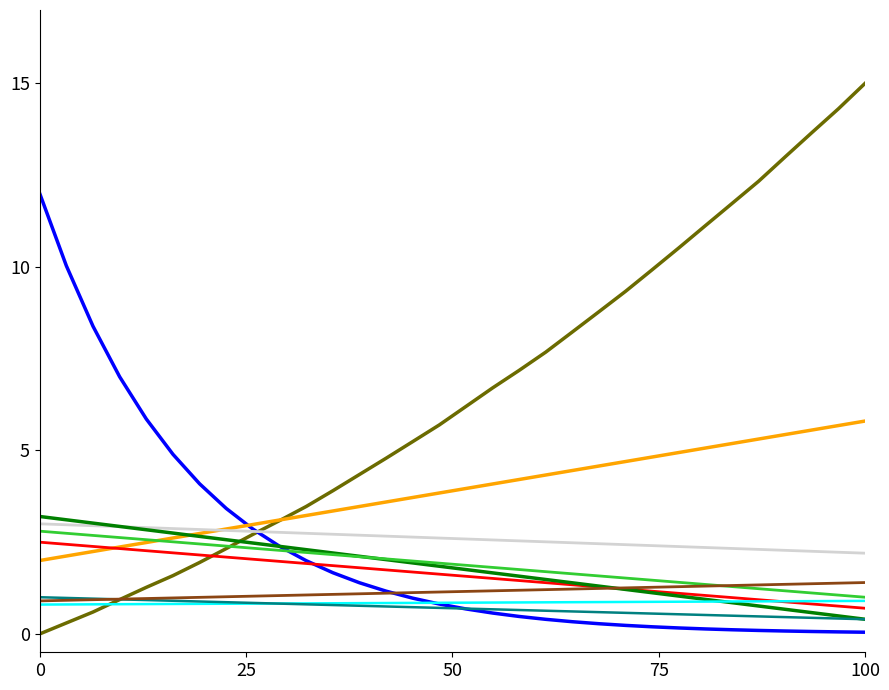

What is the maximum value shown in the chart?

15.0